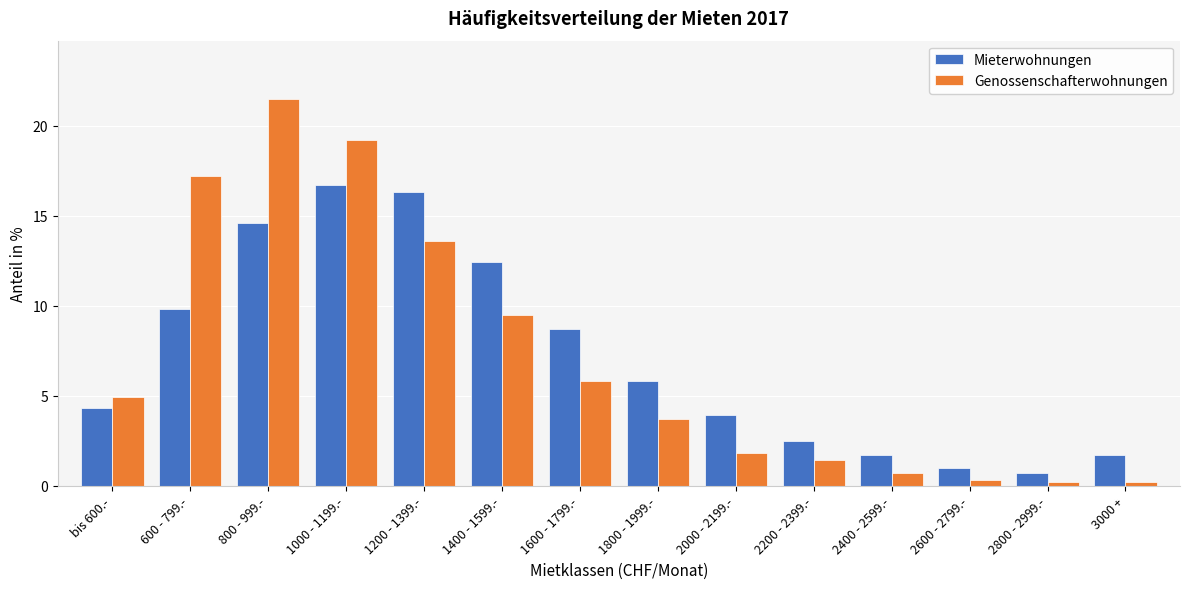

Reading left to right, list all the values displayed in this chart.

Mieterwohnungen: bis 600.-=4.3	600 - 799.-=9.8	800 - 999.-=14.6	1000 - 1199.-=16.7	1200 - 1399.-=16.3	1400 - 1599.-=12.4	1600 - 1799.-=8.7	1800 - 1999.-=5.8	2000 - 2199.-=3.9	2200 - 2399.-=2.5	2400 - 2599.-=1.7	2600 - 2799.-=1.0	2800 - 2999.-=0.7	3000 +=1.7
Genossenschafterwohnungen: bis 600.-=4.9	600 - 799.-=17.2	800 - 999.-=21.5	1000 - 1199.-=19.2	1200 - 1399.-=13.6	1400 - 1599.-=9.5	1600 - 1799.-=5.8	1800 - 1999.-=3.7	2000 - 2199.-=1.8	2200 - 2399.-=1.4	2400 - 2599.-=0.7	2600 - 2799.-=0.3	2800 - 2999.-=0.2	3000 +=0.2